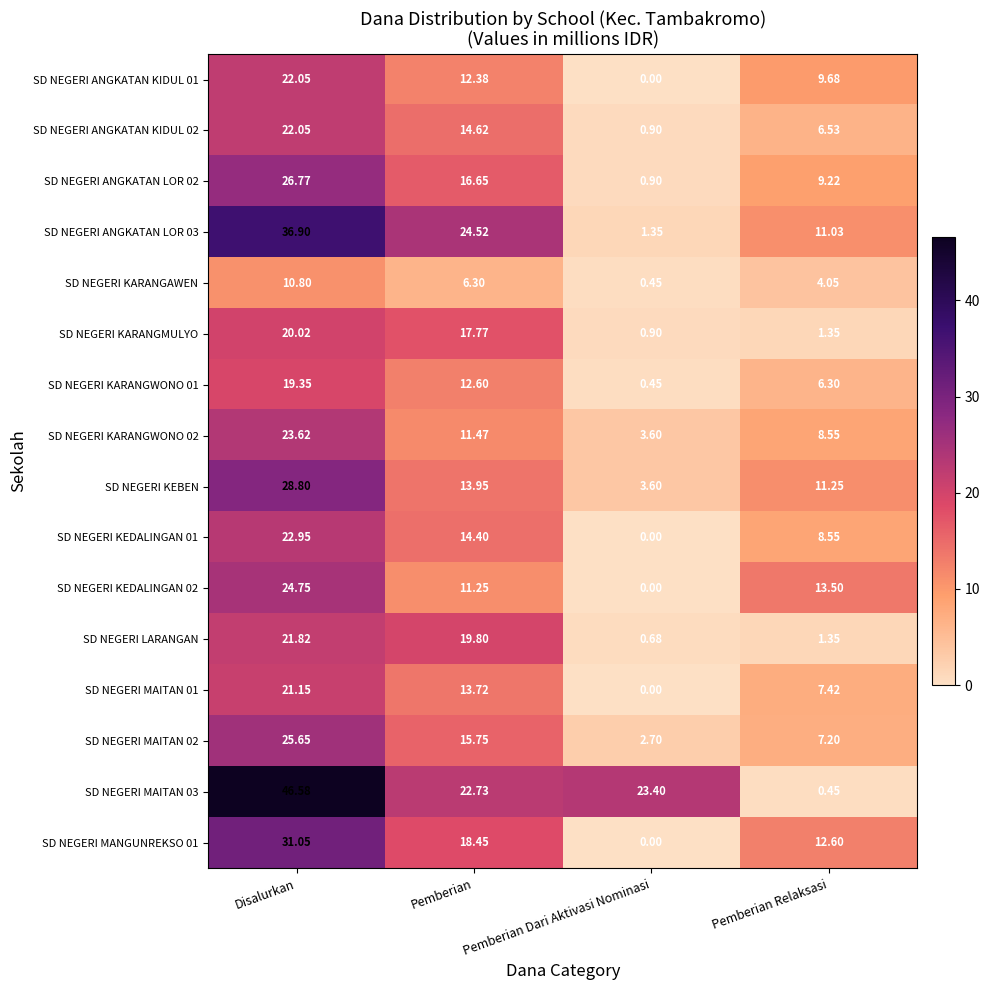

At which category is the sum across all series the highest?

Disalurkan